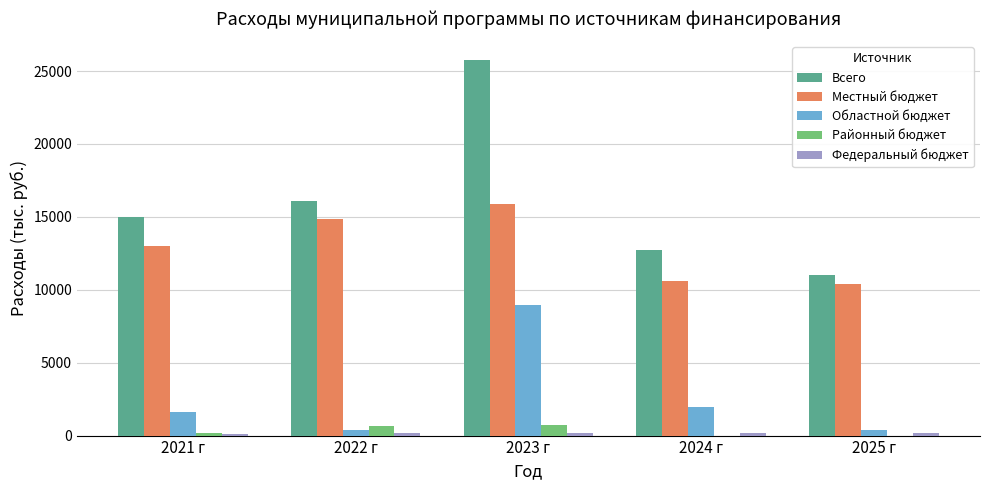

True or false: Всего has a value of 7830.0 at 2022 г.

False